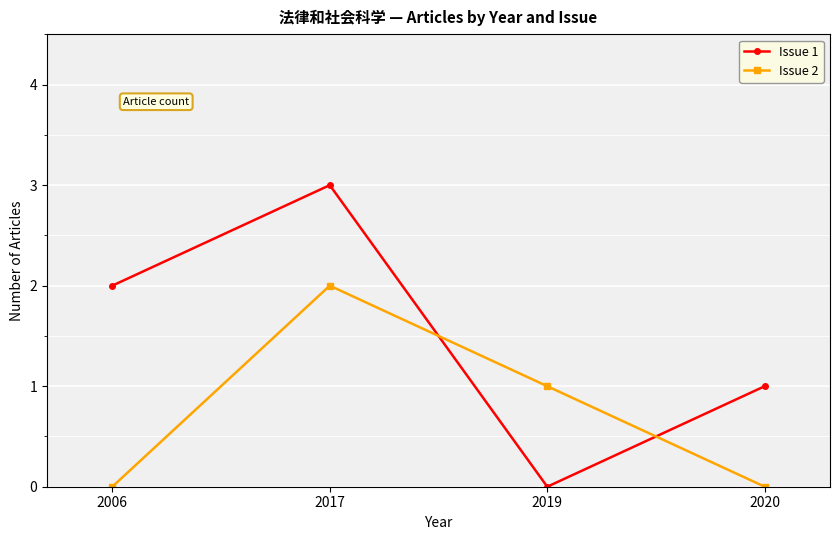

What is the value of the Issue 2 point at the 2nd from the left?

2